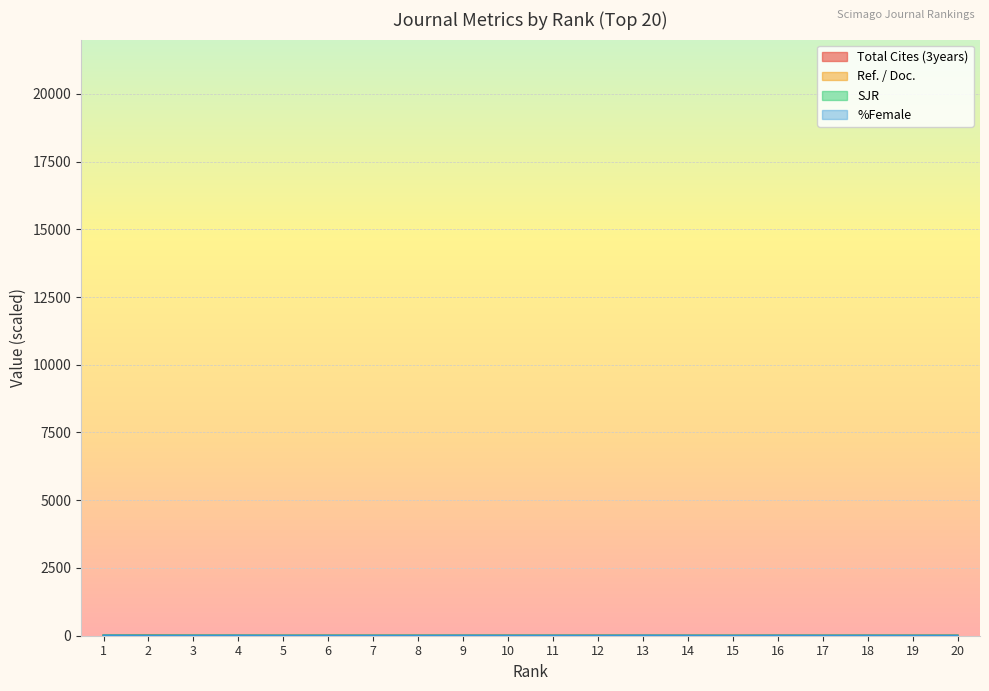

At which label does SJR first exceed 3?

1